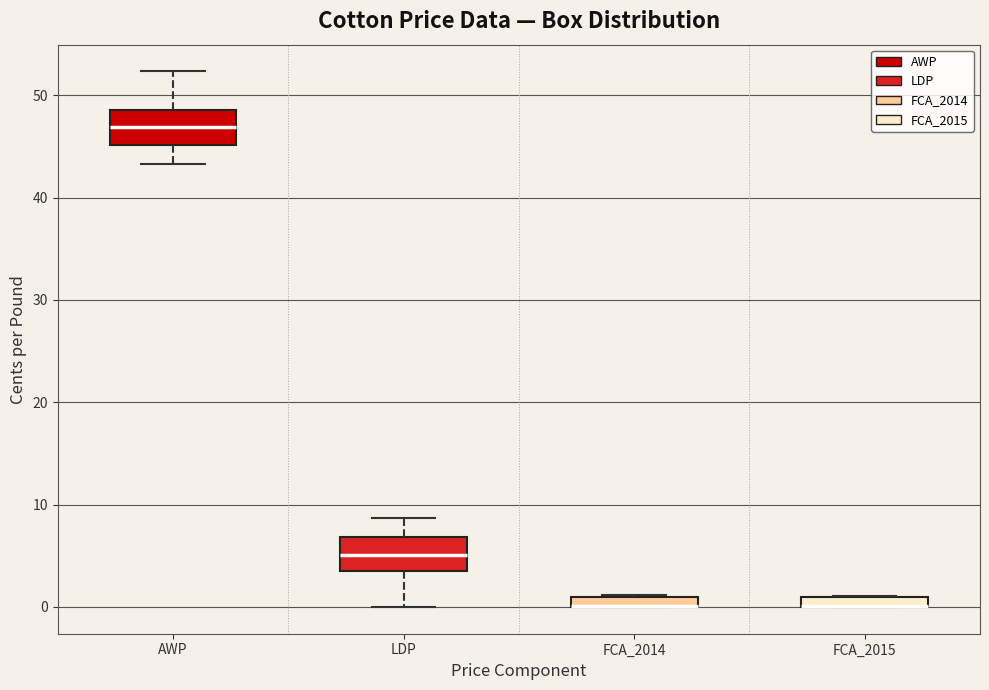

Where is the lower edge of the box for FCA_2015 on the y-axis? The values are not printed on the chart, so give them approximately, as read against the axis.

0